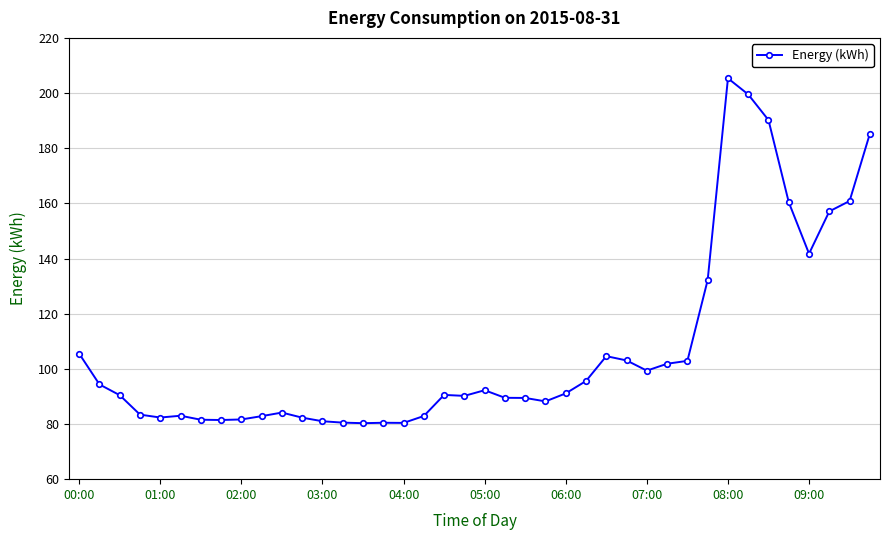

What is the difference between the second highest and second lowest values?

119.1